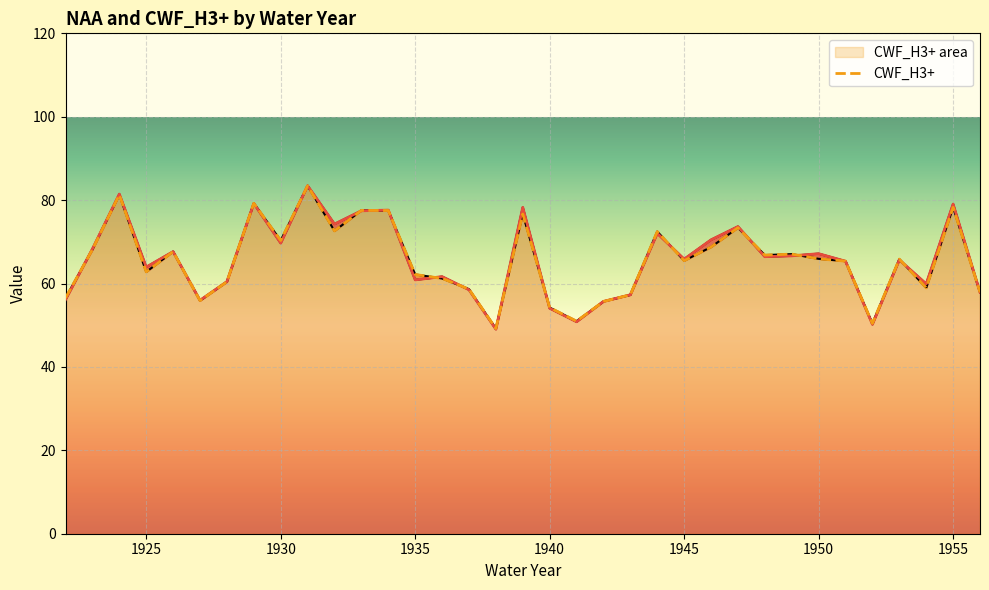

After their last crossing, which series has the higher values: NAA or CWF_H3+?

NAA